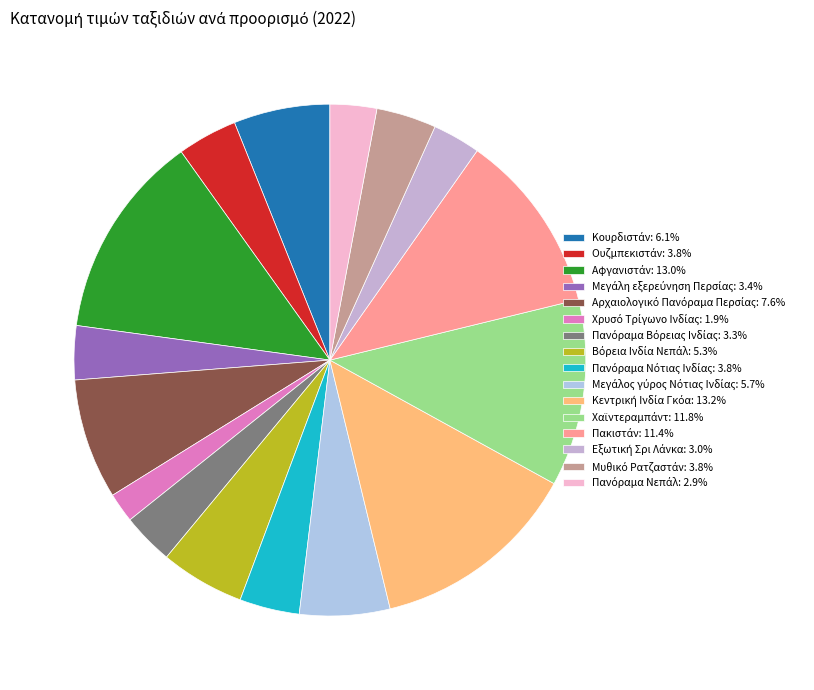

How many slices are in this pie chart?

16